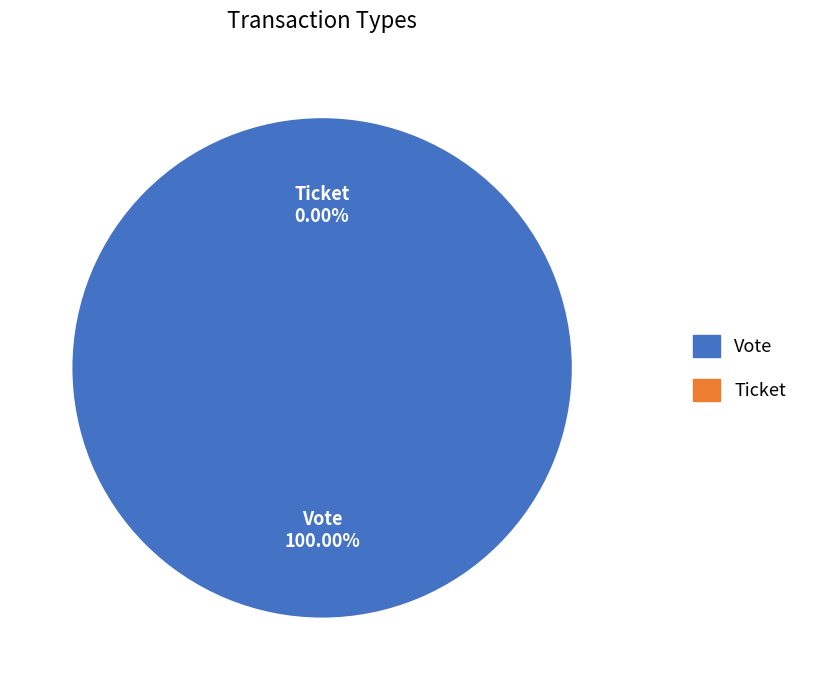

The Vote slice represents 100% of the pie. True or false?

True